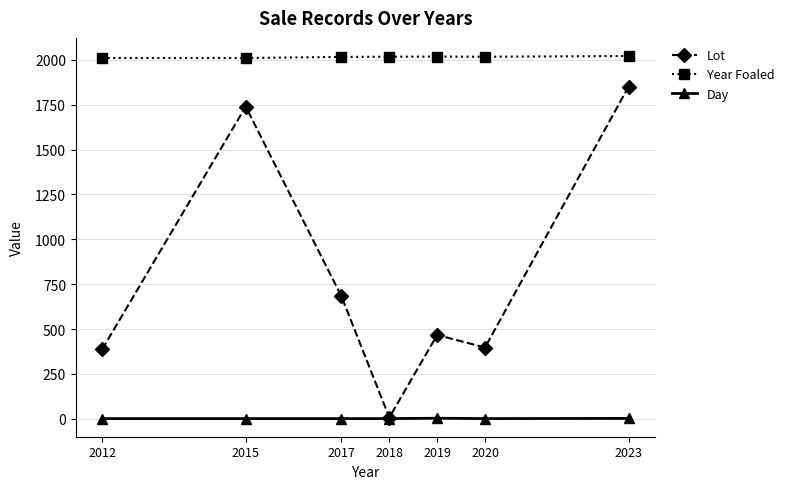

Is it true that Day equals 3 at 2019?

True